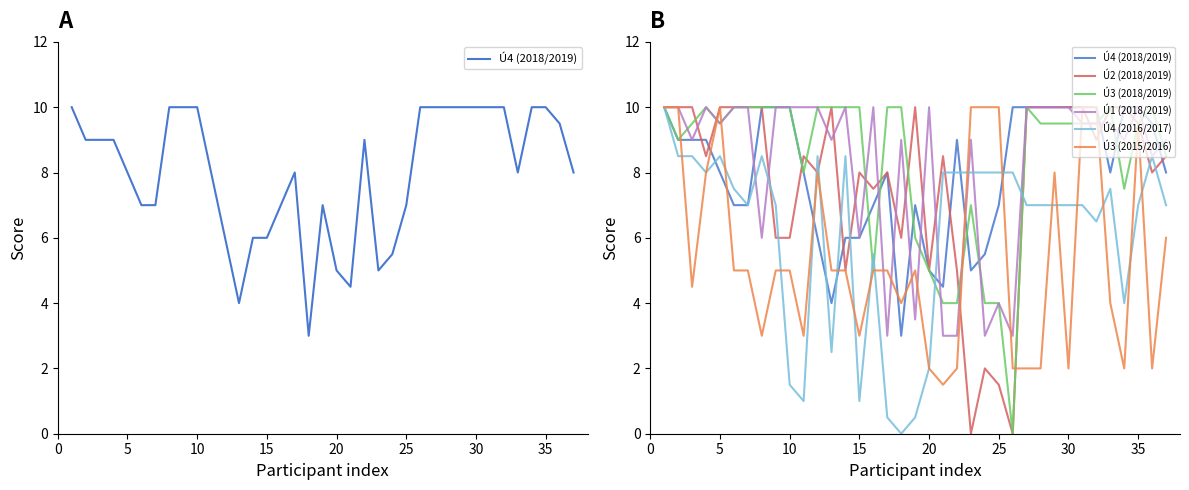

True or false: Ú2 (2018/2019) has a value of 2.6 at 21.

False